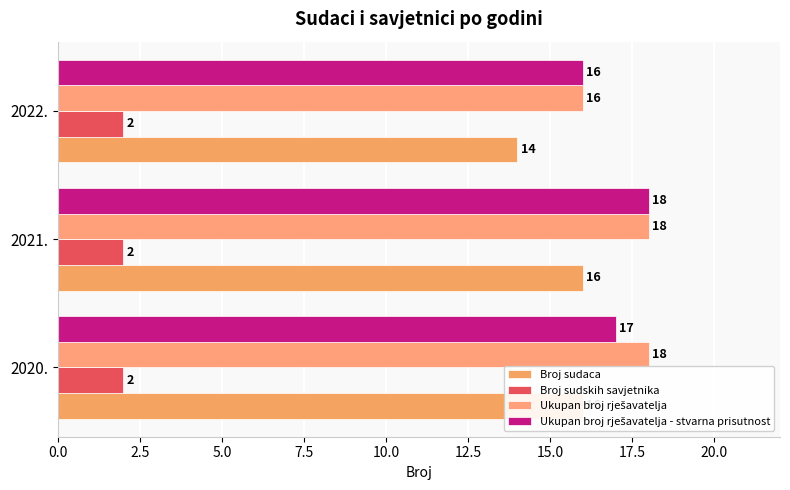

Is the value of Broj sudskih savjetnika at 5.0 greater than the value of Ukupan broj rješavatelja - stvarna prisutnost at 5.0?

No